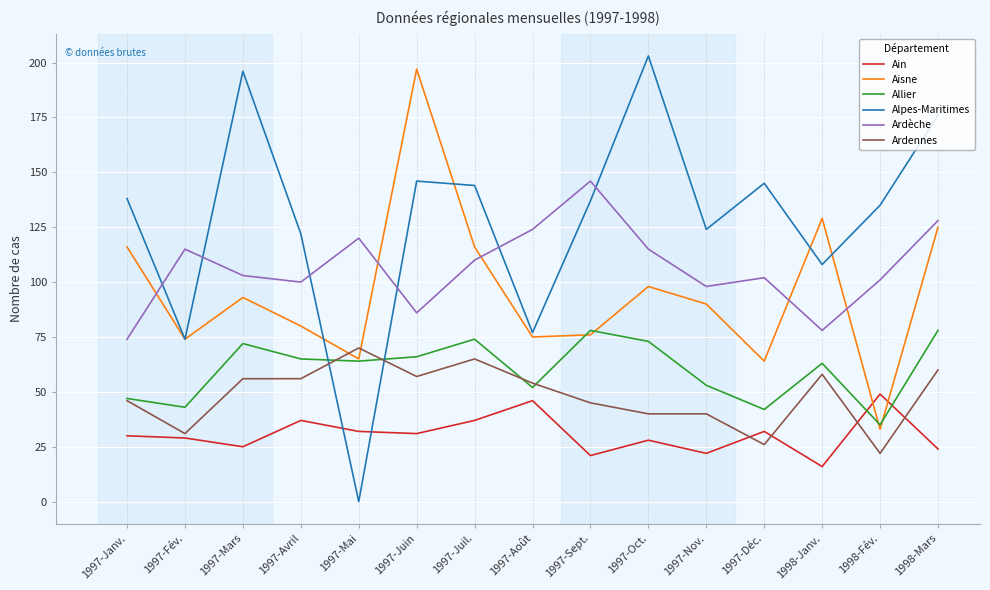

What is the approximate value of Allier at 1997-Juil., to the nearest 5?

75